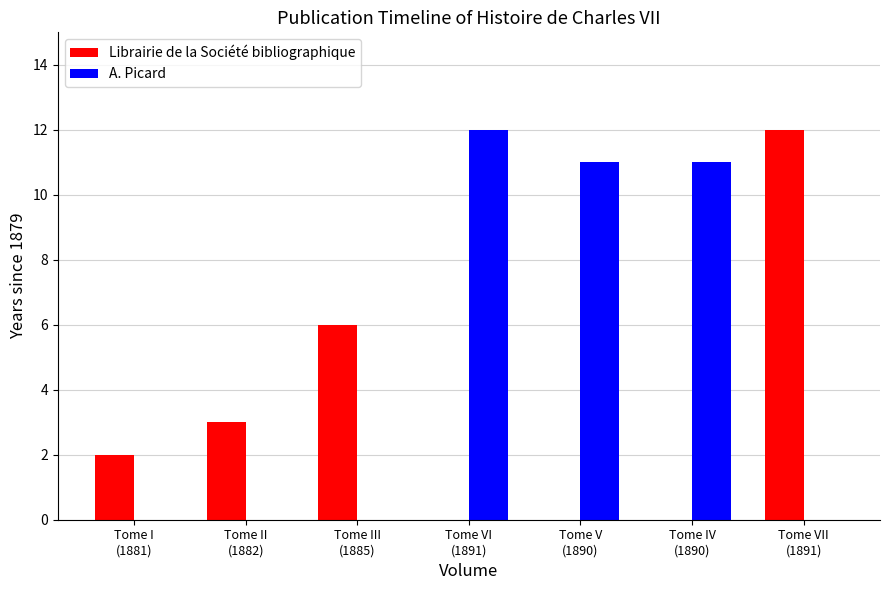

Are the bars grouped side by side (vs. stacked)?

Yes